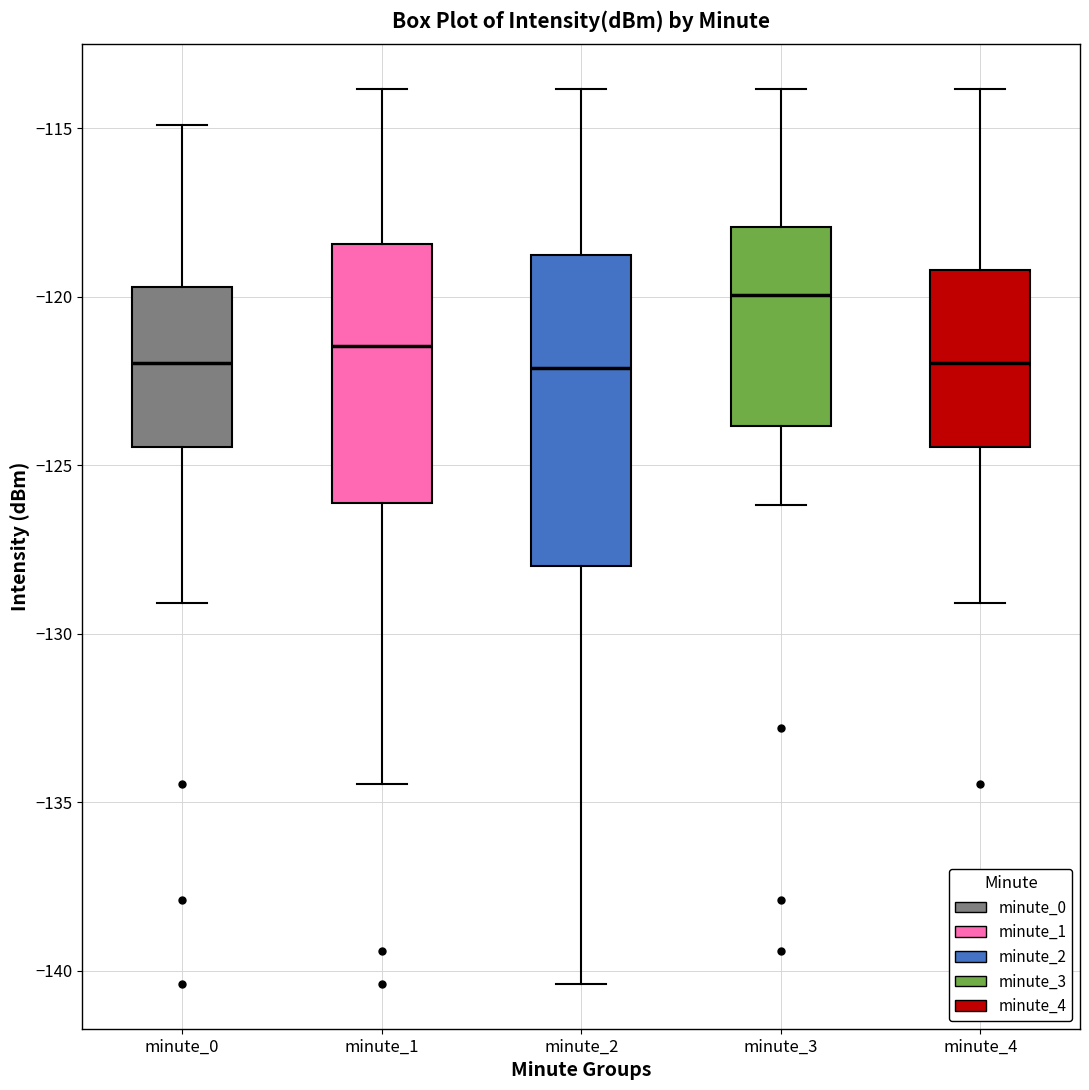

Reading left to right, read every box against the y-axis: the position of its median line, the range the box covers, and the ends of its whiskers. The values are not printed on the chart, so give them approximately, as read against the axis.

minute_0: median -122.0, box -124.5 to -119.5, whiskers -129.0 to -115.0
minute_1: median -121.5, box -126.0 to -118.5, whiskers -134.5 to -114.0
minute_2: median -122.0, box -128.0 to -119.0, whiskers -140.5 to -114.0
minute_3: median -120.0, box -124.0 to -118.0, whiskers -126.0 to -114.0
minute_4: median -122.0, box -124.5 to -119.0, whiskers -129.0 to -114.0